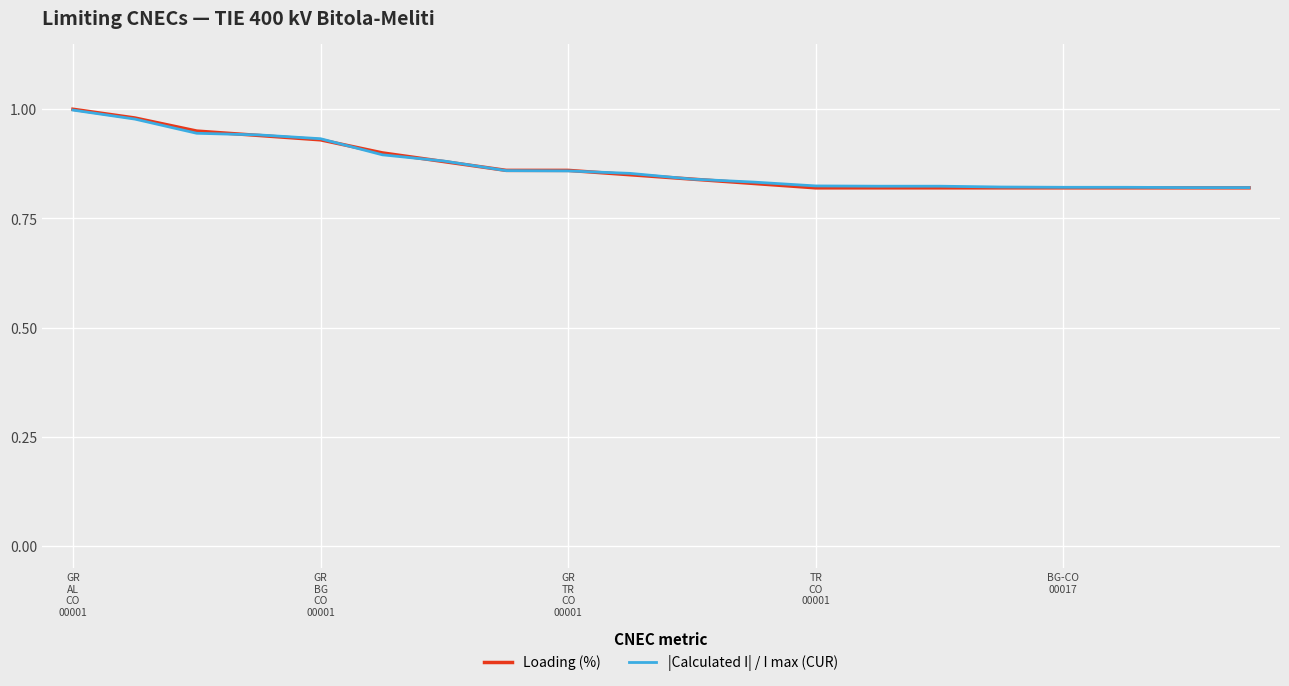

Which series has the largest range (max minus min)?

Loading (%)